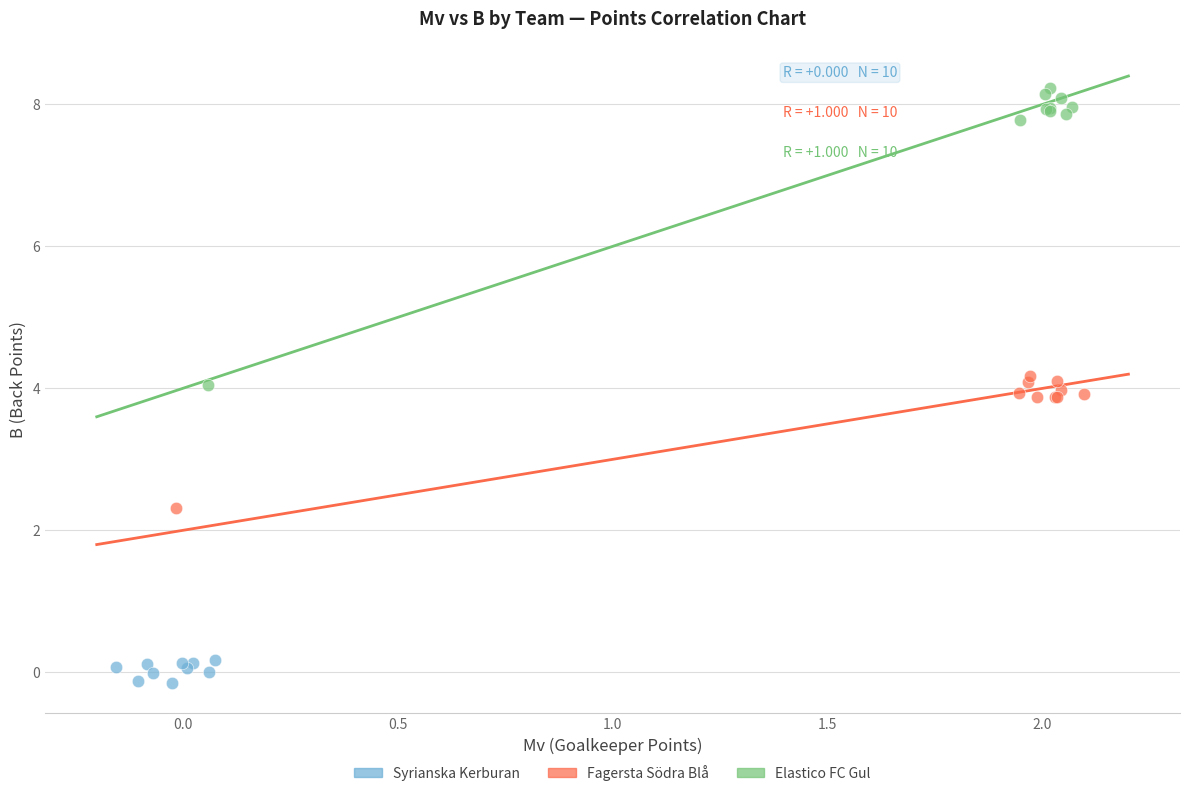

Which series reaches the maximum Y coordinate?

Elastico FC Gul